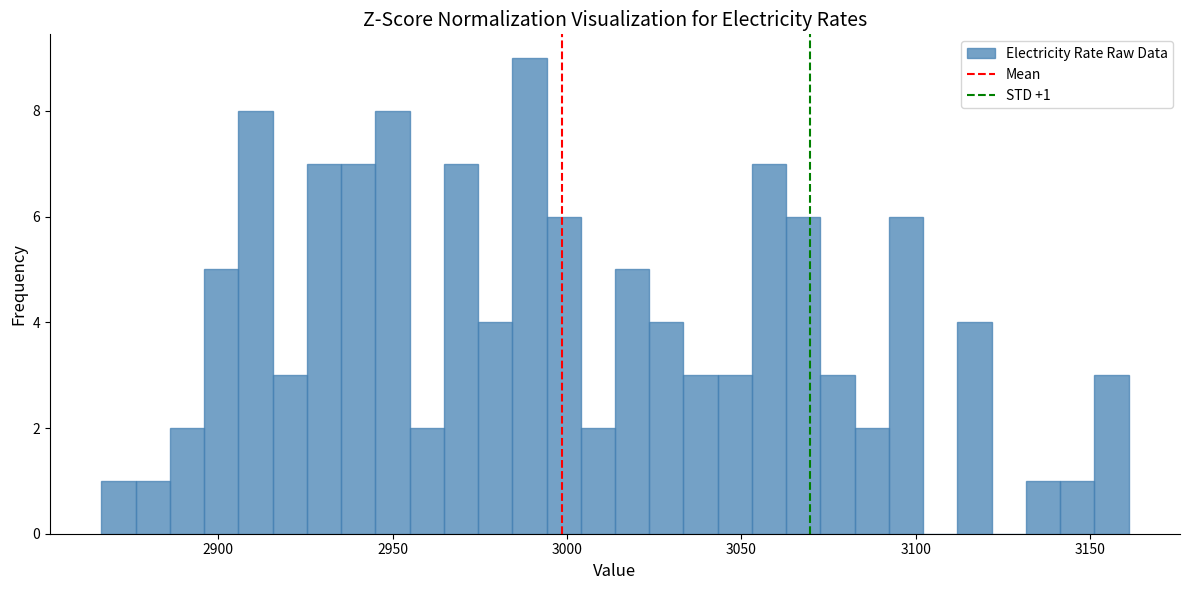

Read against the x-axis, roughly where is the centre of the tallest bar?

2990